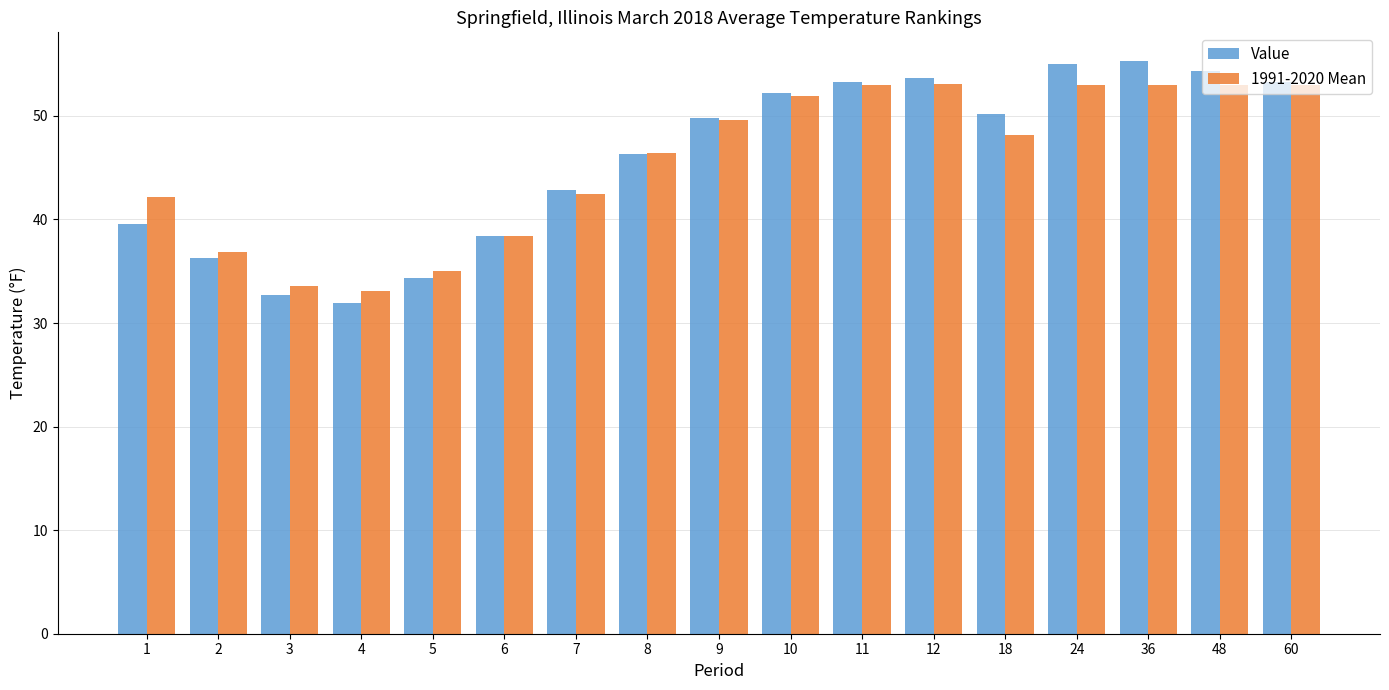

What are all the series names shown in the legend?

Value, 1991-2020 Mean